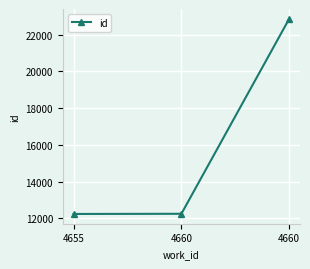

How many data points are less than 12252?

1